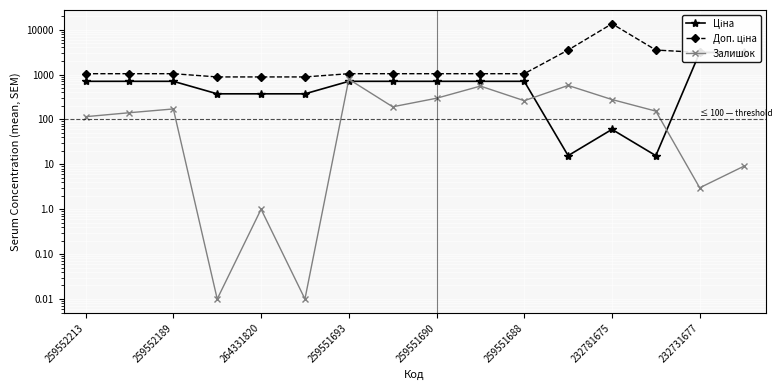

What is the difference between the maximum and second lowest values in the Ціна series?

3079.1